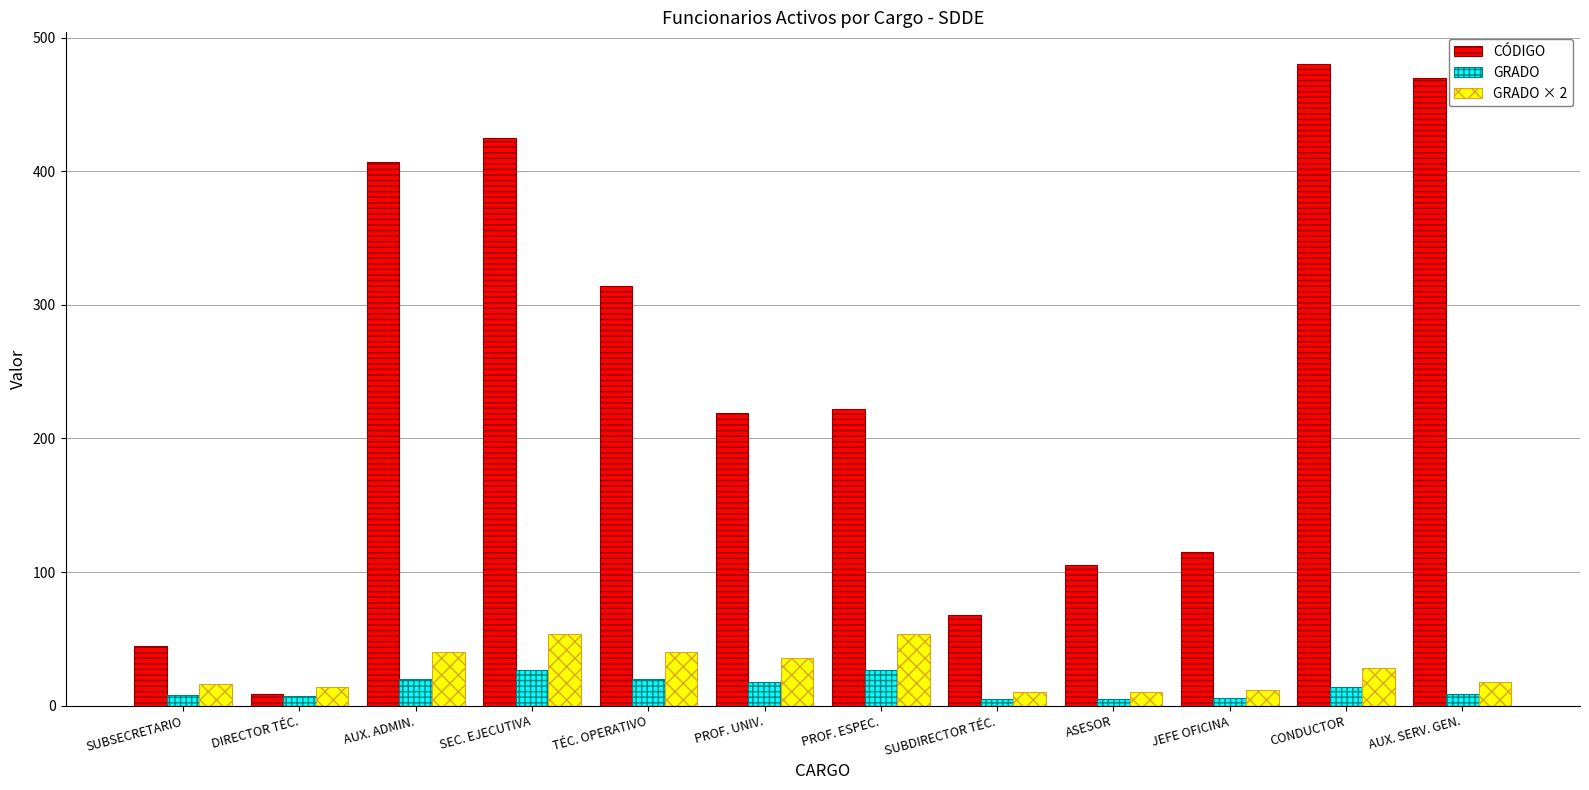

Which label corresponds to the largest value in the chart?

CONDUCTOR